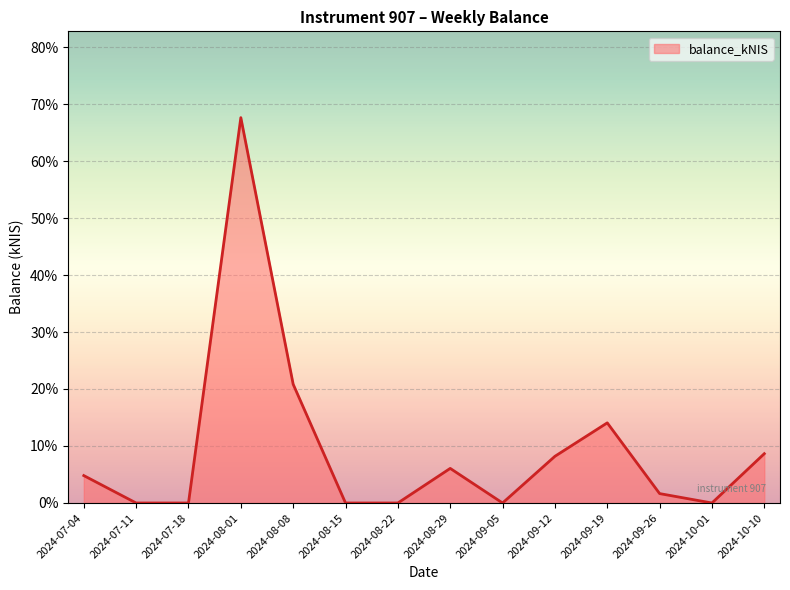

The value at 2024-08-08 is 8.8. True or false?

False